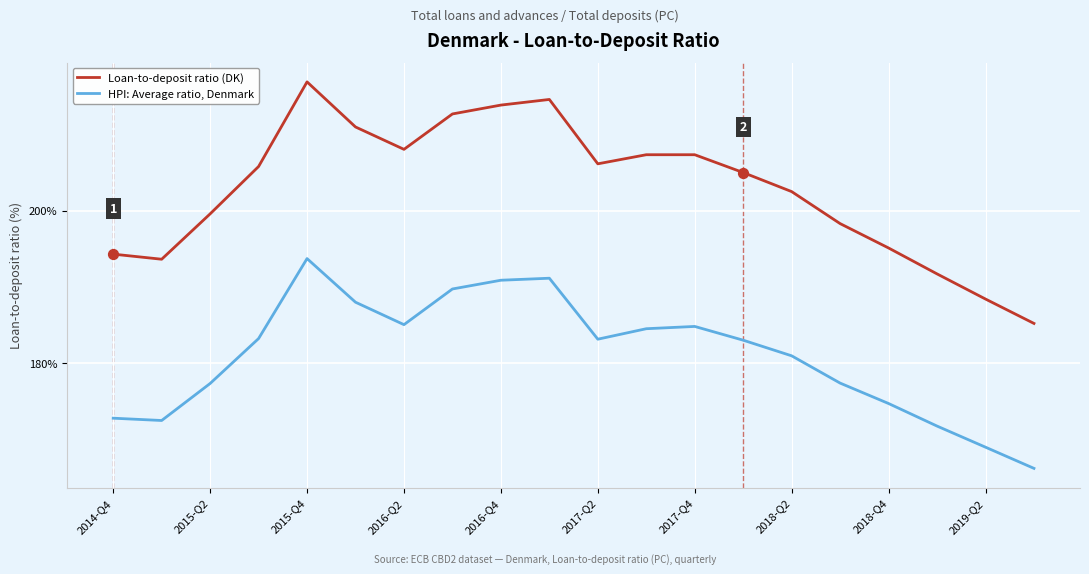

What are all the series names shown in the legend?

Loan-to-deposit ratio (DK), HPI: Average ratio, Denmark